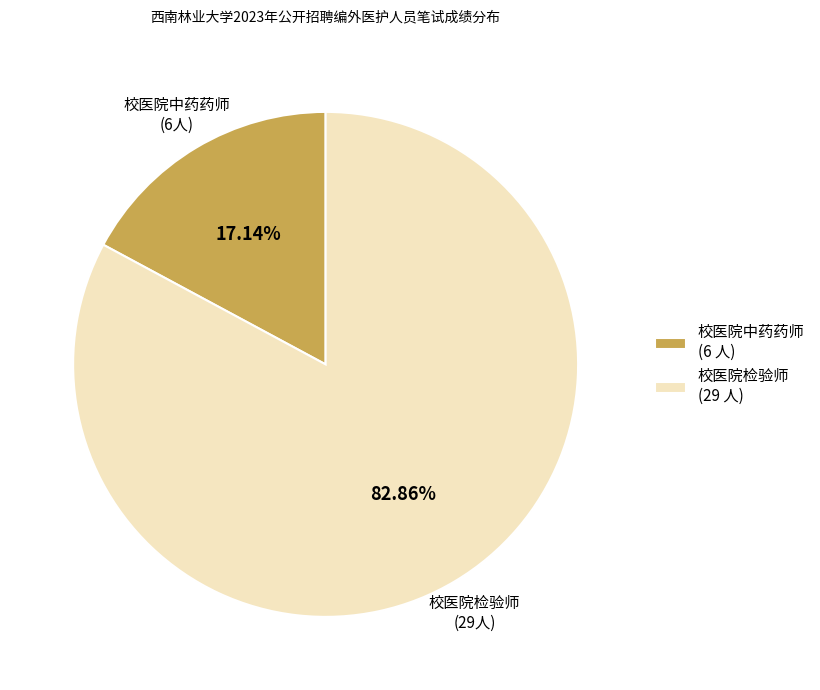

Between 校医院检验师 and 校医院中药药师, which is larger?

校医院检验师